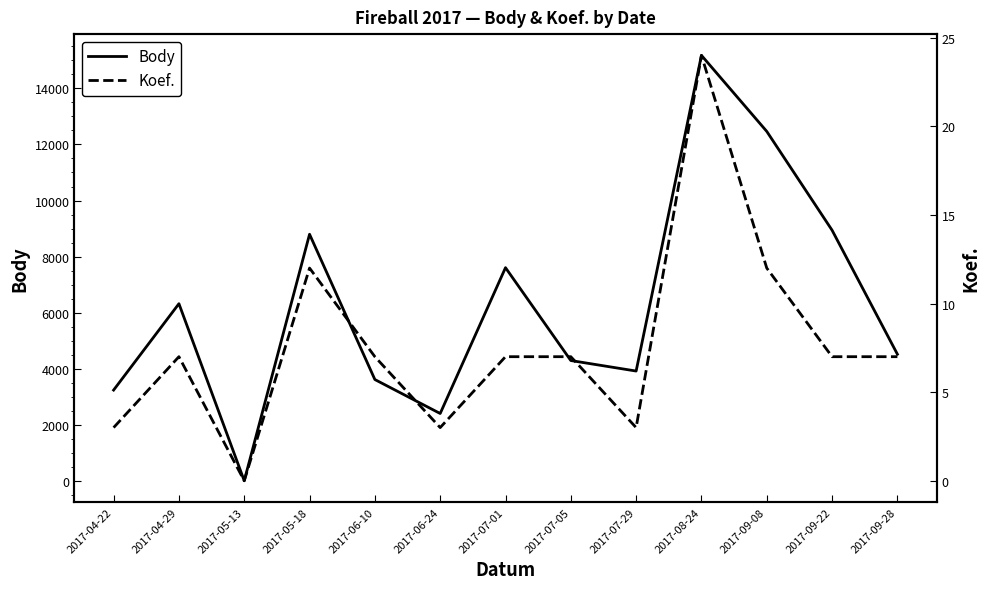

What are all the series names shown in the legend?

Body, Koef.